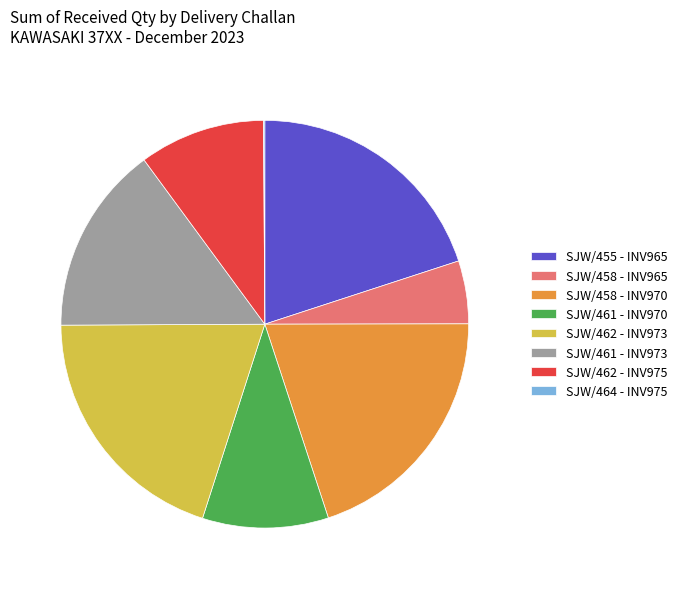

Is there any slice that represents more than half of the pie?

No